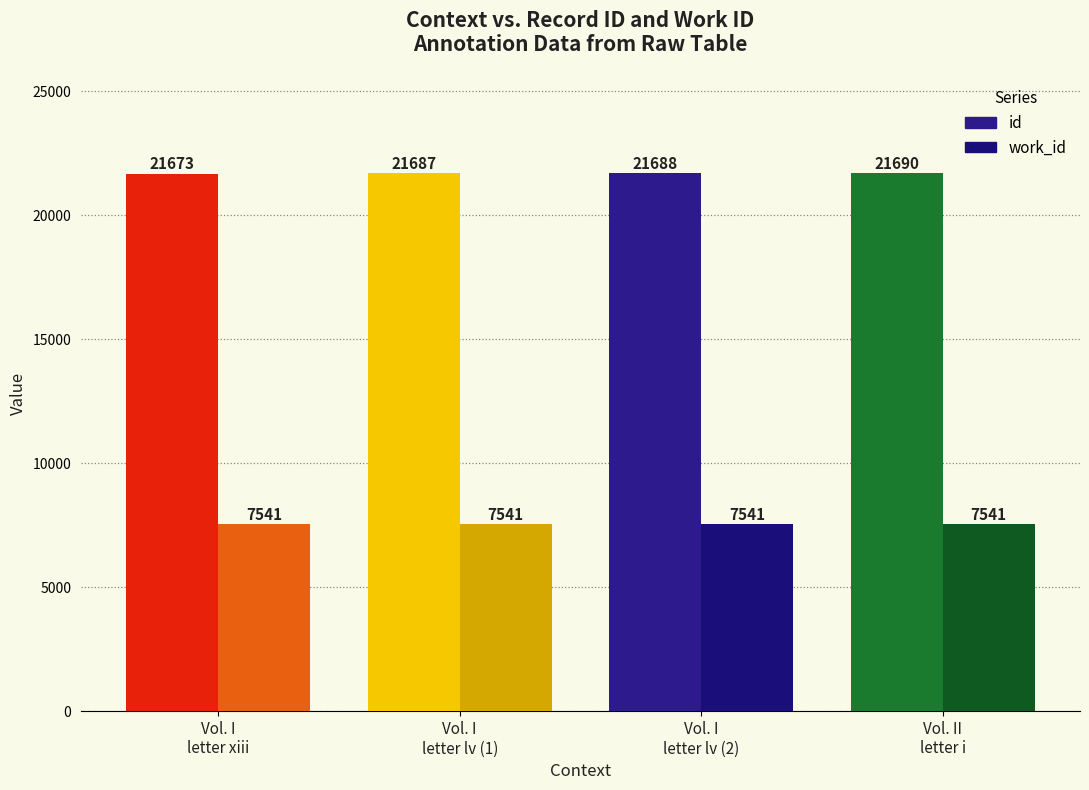

What is the maximum value for work_id?

7541